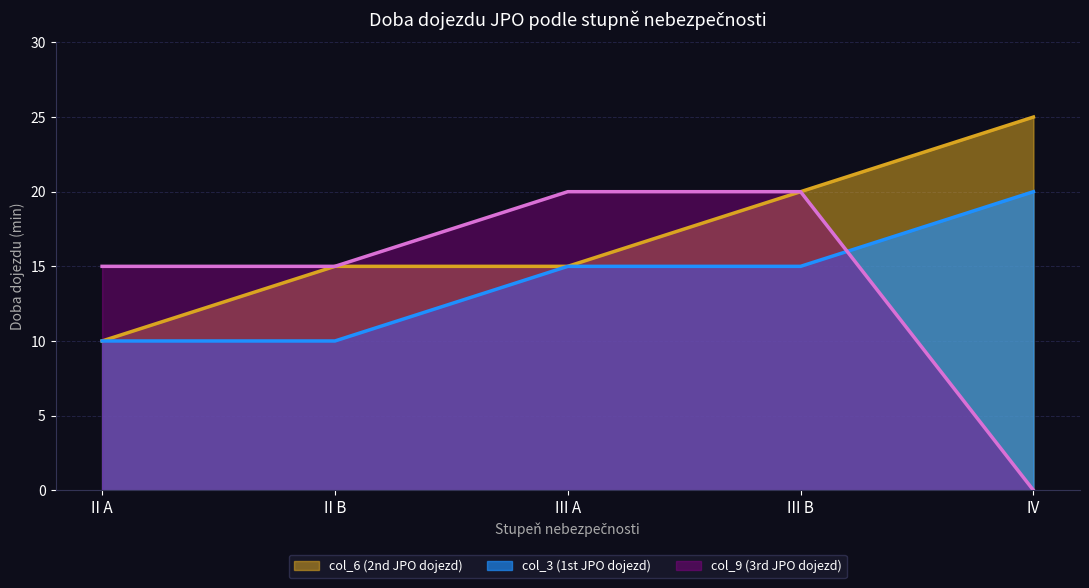

What is the difference between the col_3 (1st JPO dojezd) values at II A and III A?

5